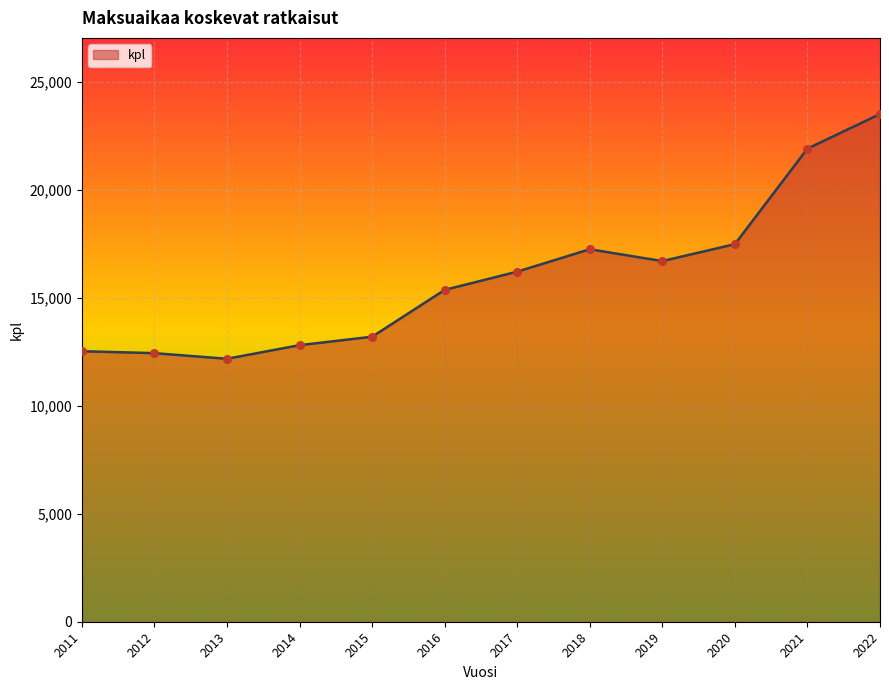

Approximately how many times larger is the value at 2019 compared to 2022?

0.7